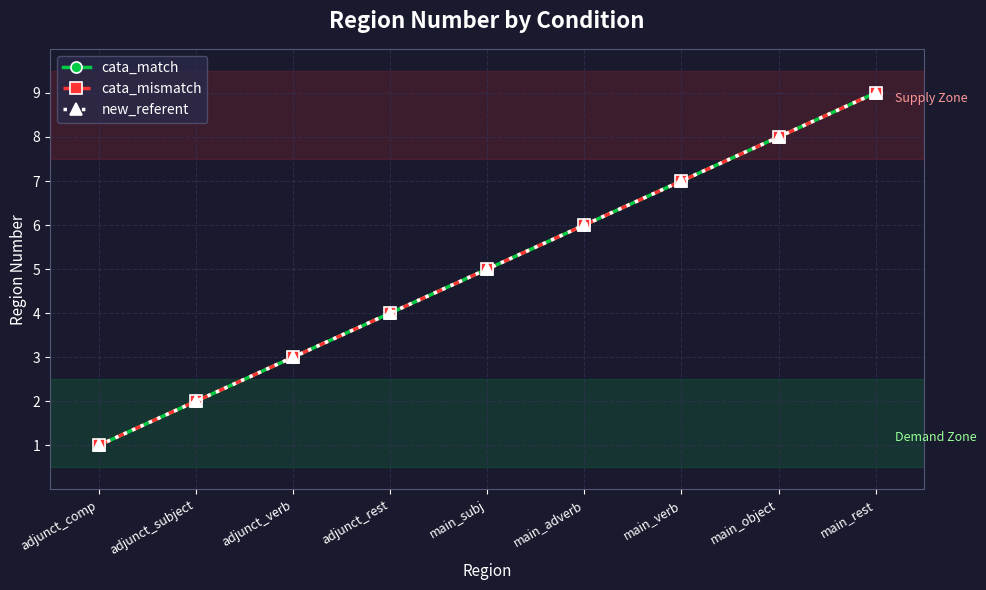

How many lines are shown in the chart?

3